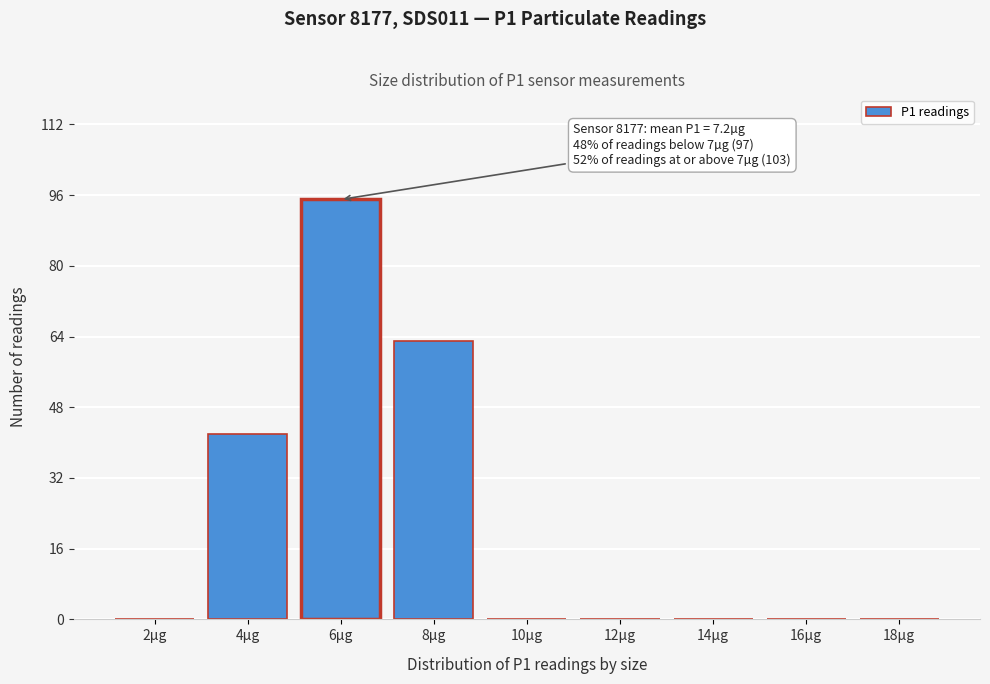

Reading right to left, transcribe all the data shown in this chart.

18µg=0	16µg=0	14µg=0	12µg=0	10µg=0	8µg=63	6µg=95	4µg=42	2µg=0